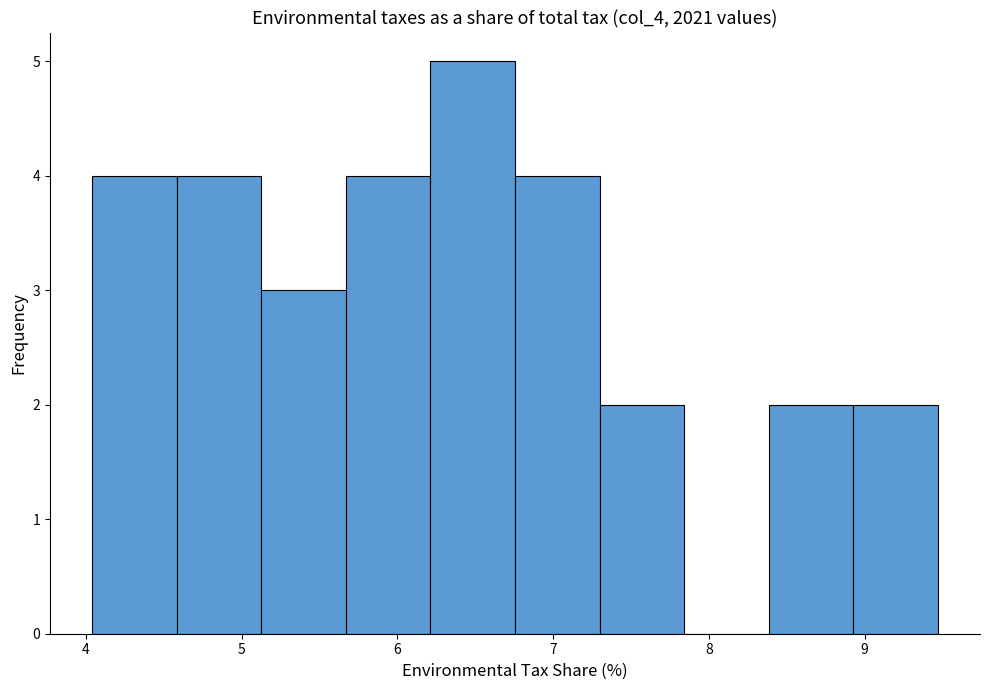

Over which range of the x-axis is the bar tallest?

6.2 to 6.8